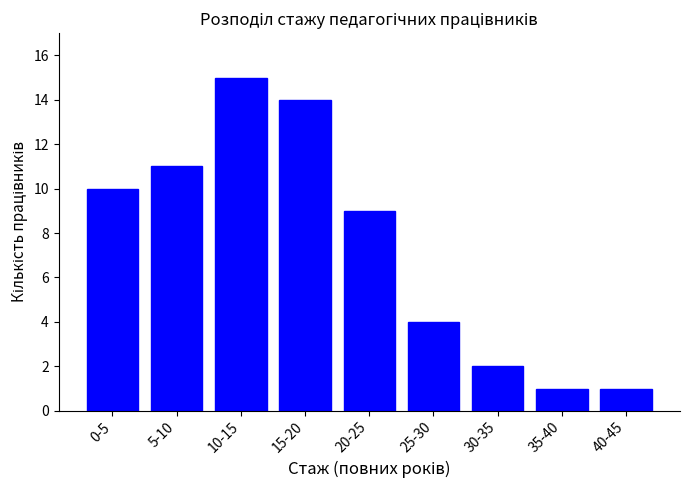

Reading left to right, transcribe all the data shown in this chart.

10	11	15	14	9	4	2	1	1